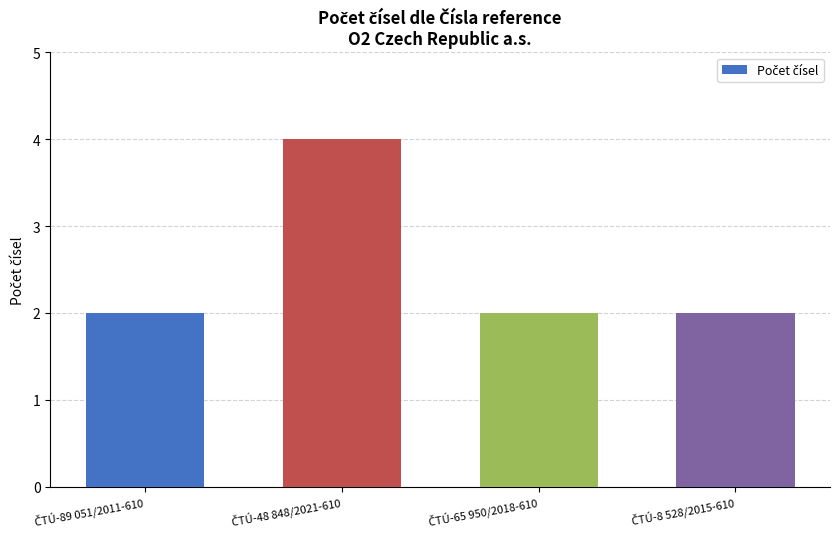

What is the maximum value shown in the chart?

4